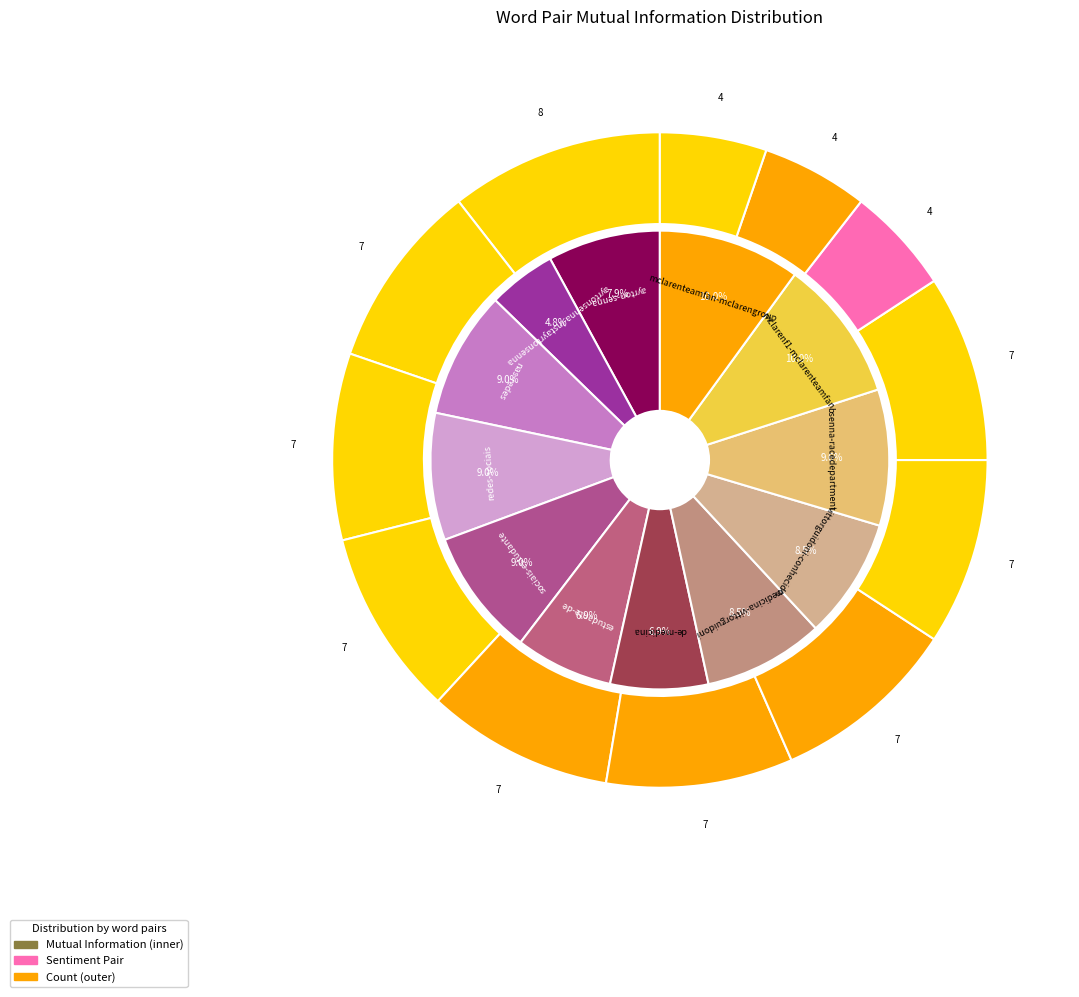

Rank the categories by value from lowest to highest.

ayrtonsenna-instayrtonsenna, estudante-de, de-medicina, ayrton-senna, medicina-vittorguidoni, vittorguidoni-conhecido, nas-redes, redes-sociais, sociais-estudante, bsenna-racedepartment, mclarenf1-mclarenteamfan, mclarenteamfan-mclarengroup